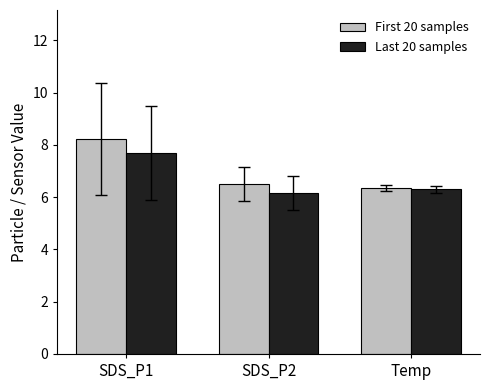

What is the lowest value of the Last 20 samples series?

6.2